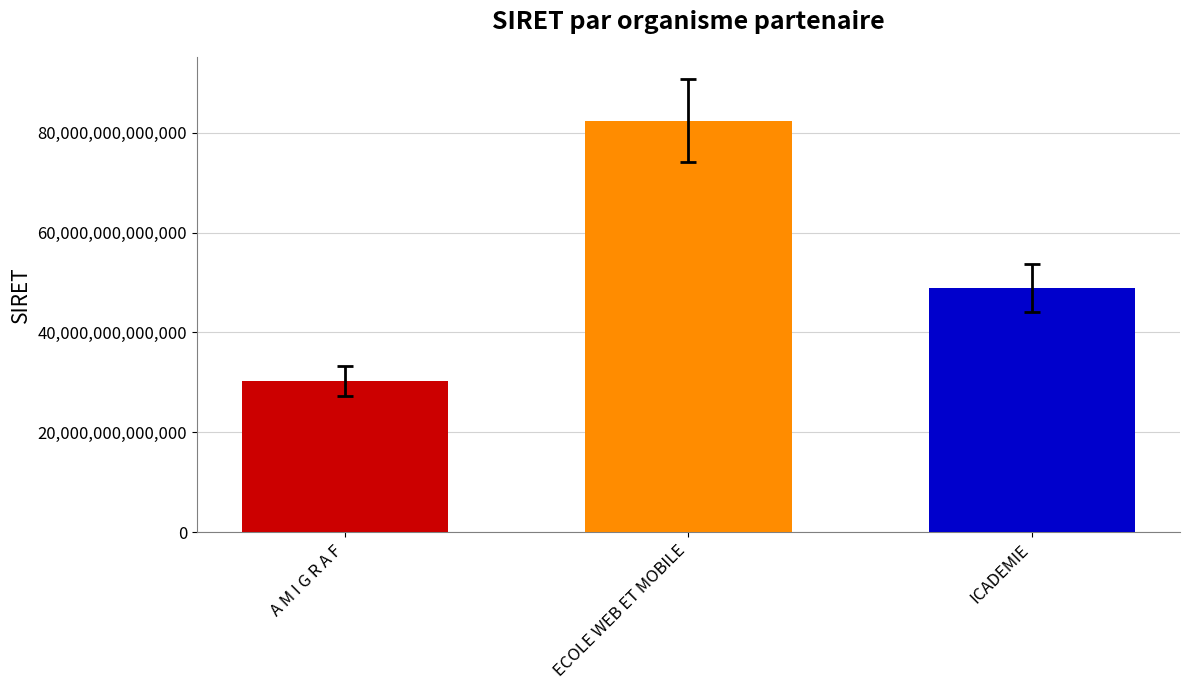

Are the bars horizontal?

No